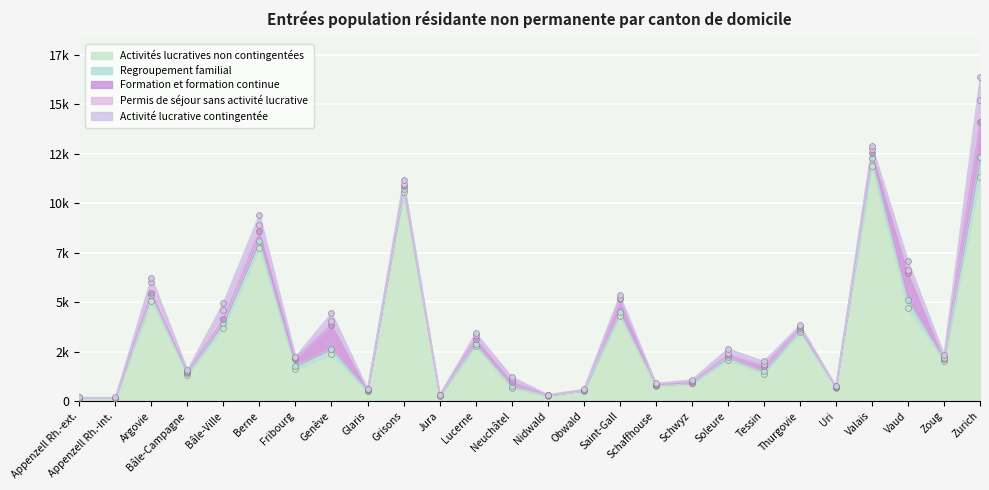

At which category is the sum across all series the highest?

Zurich